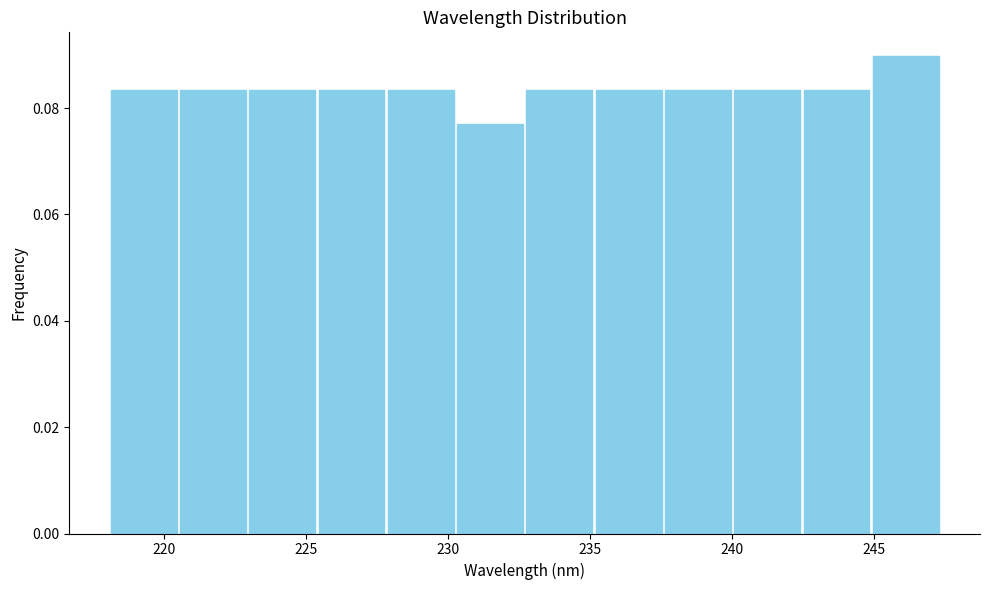

Reading left to right, list every bar in this chart as the range it spans on the x-axis followed by its height. Neither the bar edges nor the heights are printed on the chart, so give them approximately, as read against the axes.

218.0 to 220.5: 0.084
220.5 to 223.0: 0.084
223.0 to 225.5: 0.084
225.5 to 228.0: 0.084
228.0 to 230.5: 0.084
230.5 to 232.5: 0.076
232.5 to 235.0: 0.084
235.0 to 237.5: 0.084
237.5 to 240.0: 0.084
240.0 to 242.5: 0.084
242.5 to 245.0: 0.084
245.0 to 247.5: 0.090